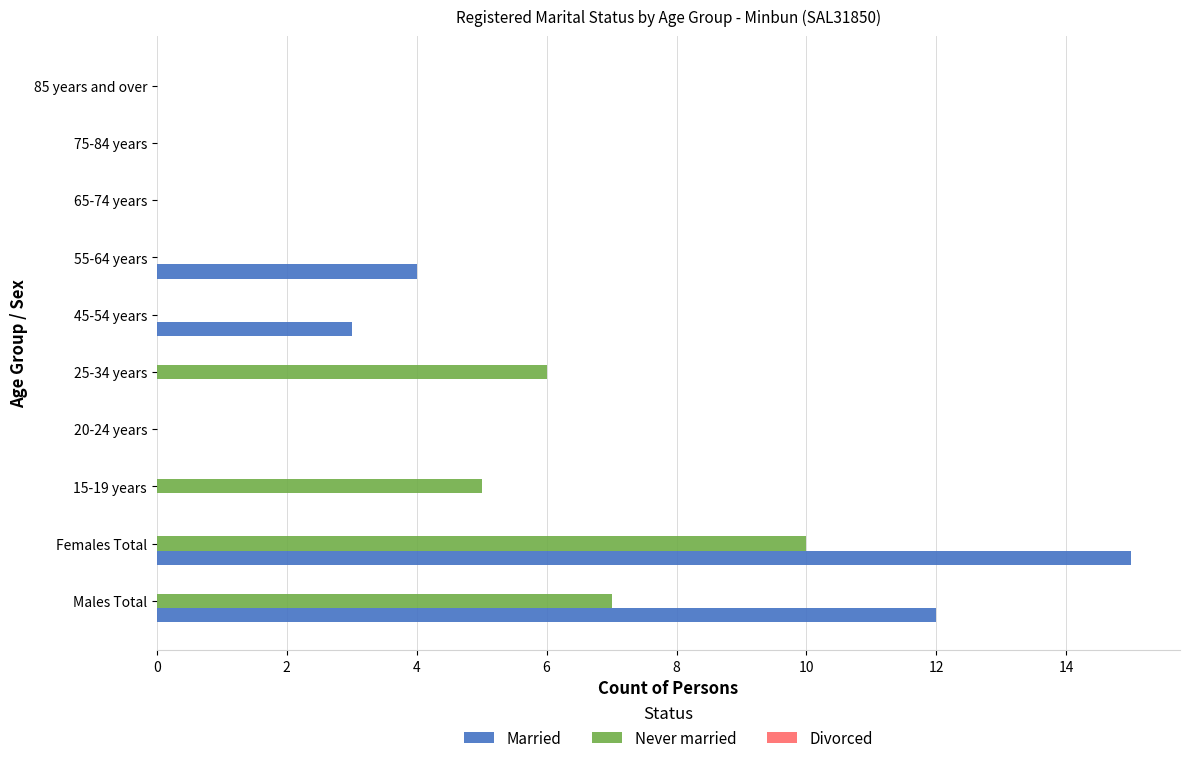

At which category is the sum across all series the highest?

Females Total